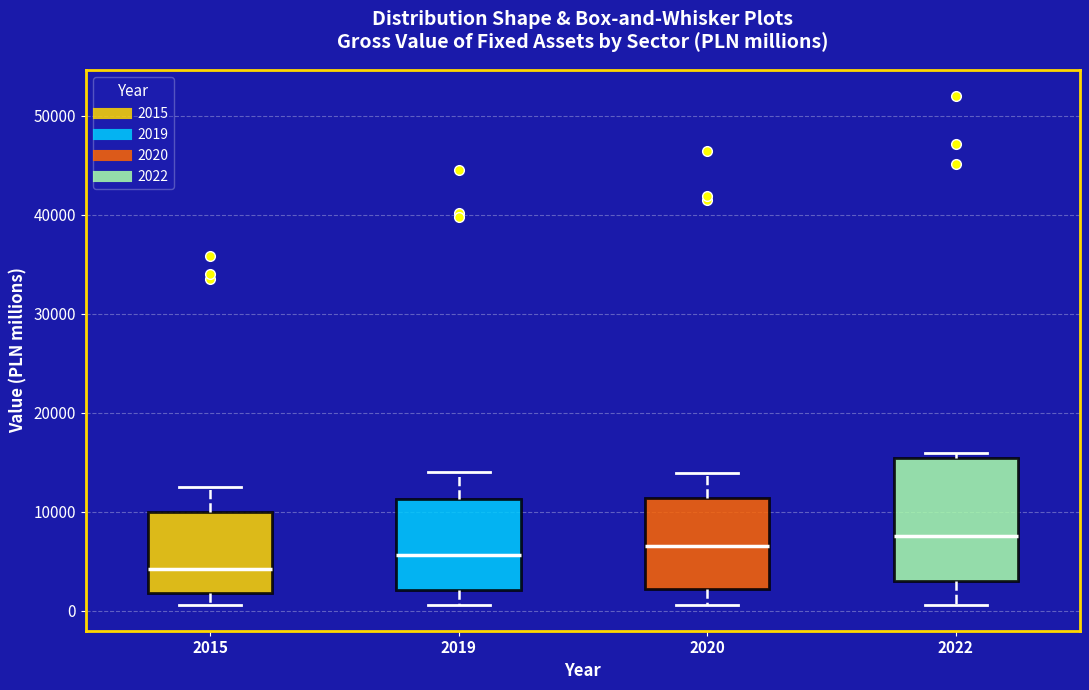

Where does the median line of the box at x = 2020 sit on the y-axis? The values are not printed on the chart, so give them approximately, as read against the axis.

7000